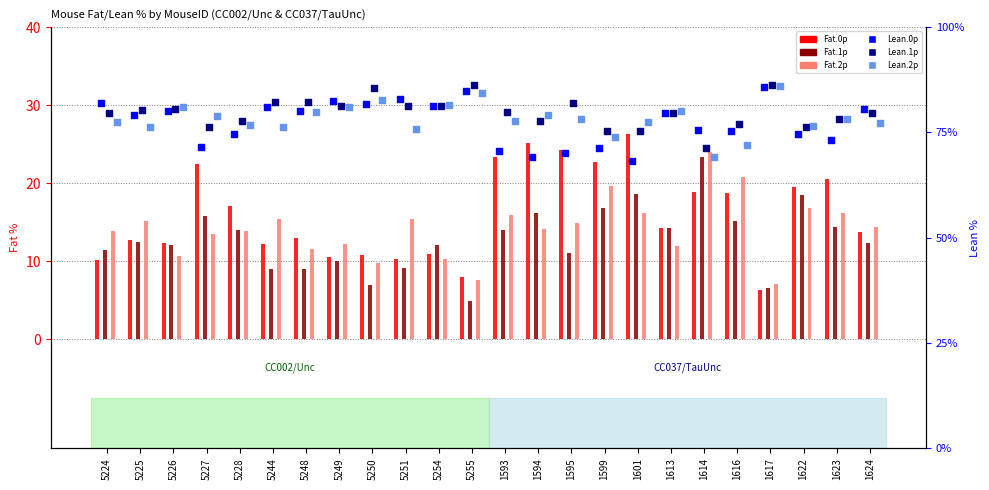

Which series reaches the minimum Y coordinate?

Fat.1p